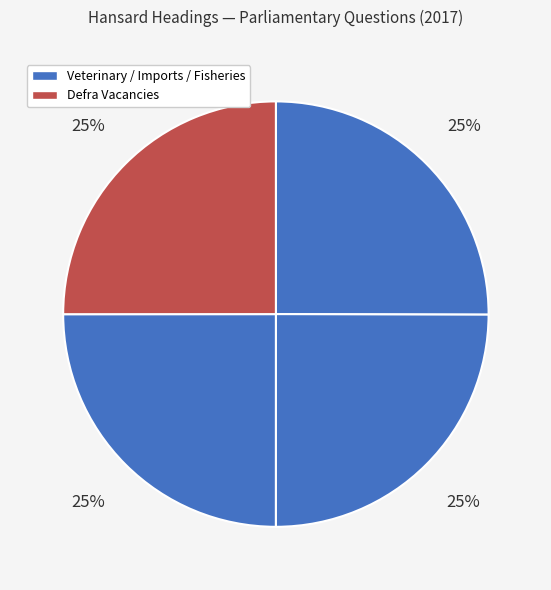

To the nearest percent, what is the average slice percentage?

25%